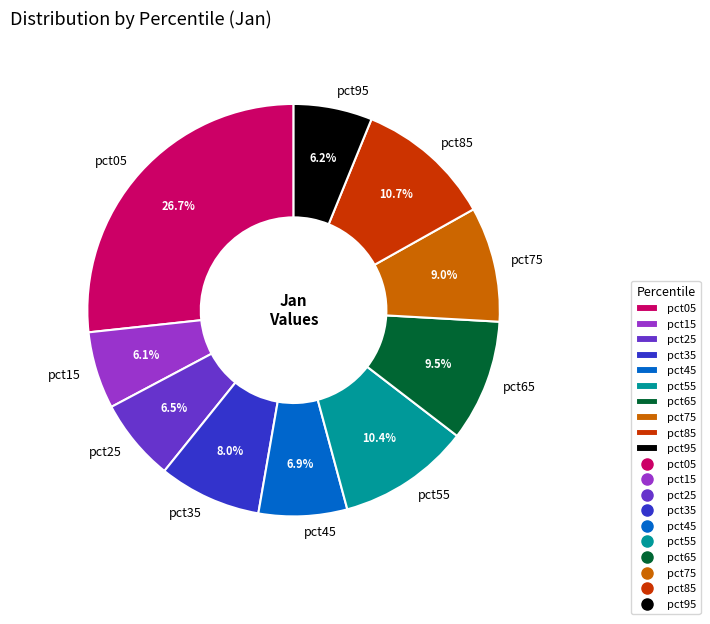

What percentage is the pct85 slice, to the nearest percent?

11%